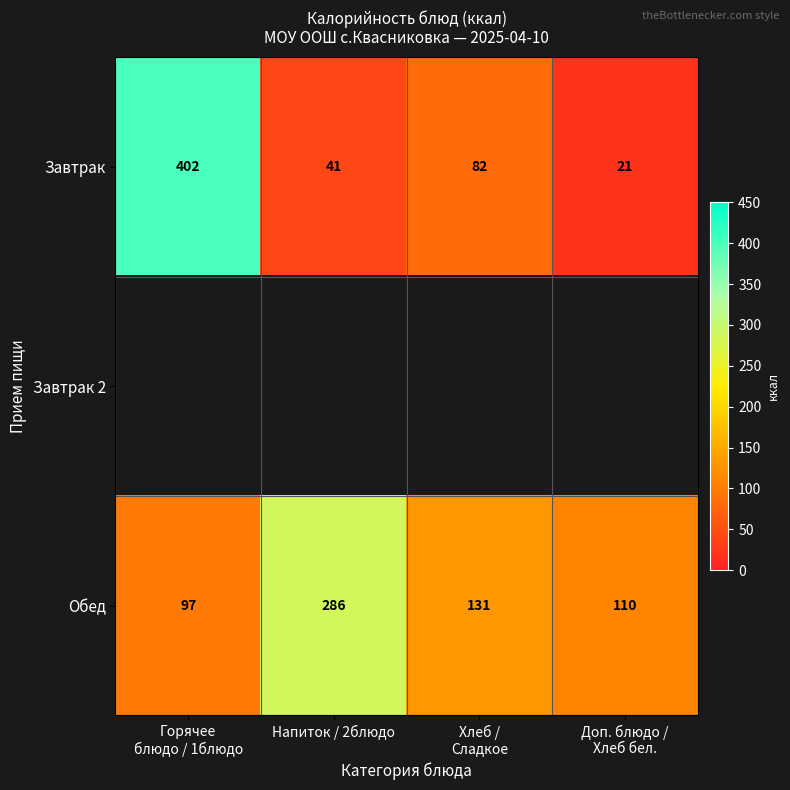

At which label does Обед first exceed 131?

Напиток / 2блюдо